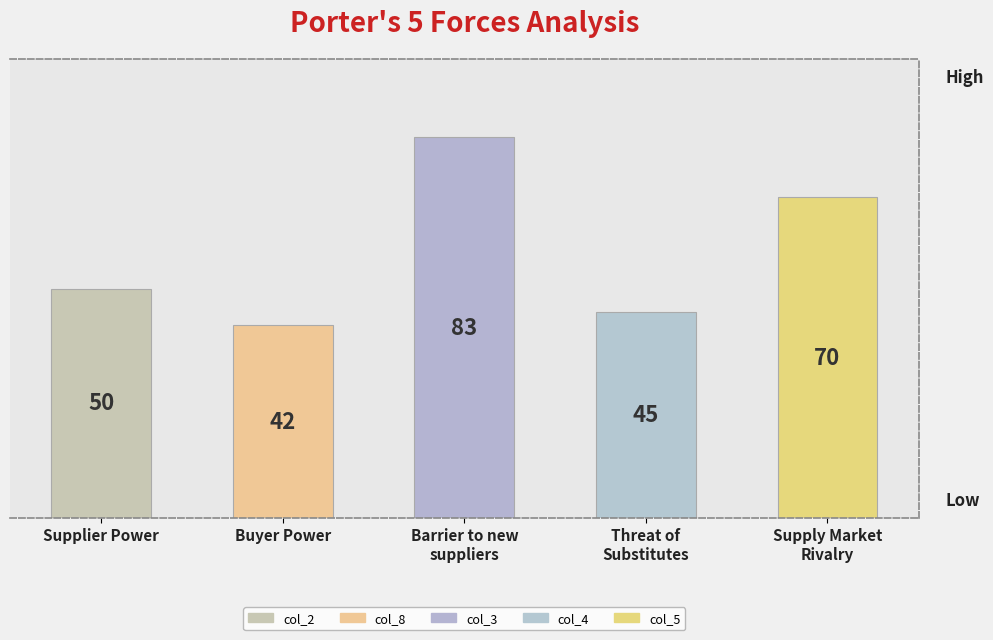

What is the change in value from Threat of
Substitutes to Supply Market
Rivalry?

+25